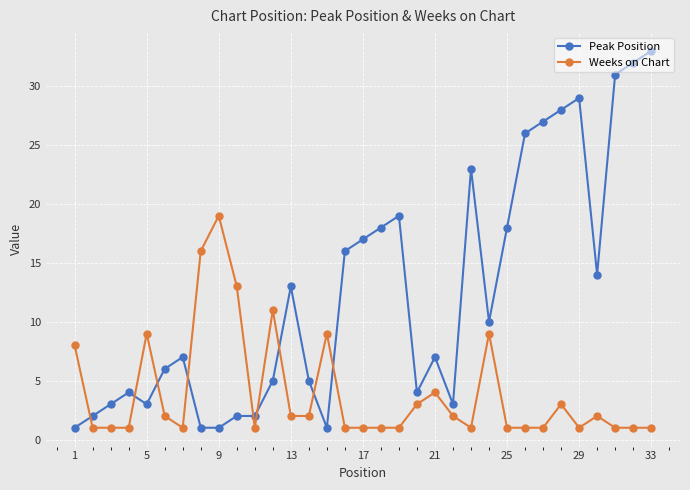

Rank the series by their maximum value, from lowest to highest.

Weeks on Chart, Peak Position